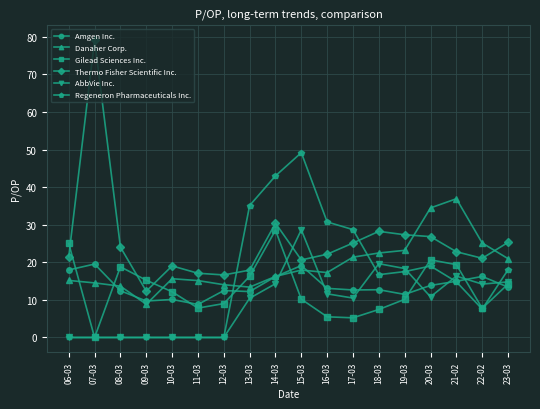

What is the sum of the Danaher Corp. values at 20-03 and 15-03?

52.4